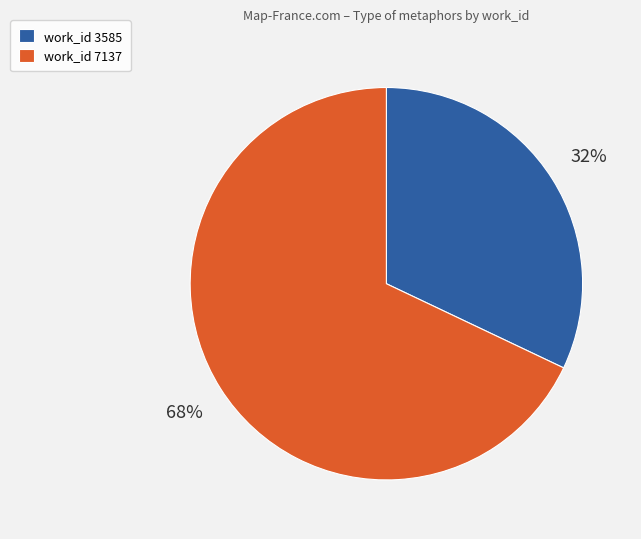

Between work_id 3585 and work_id 7137, which is larger?

work_id 7137